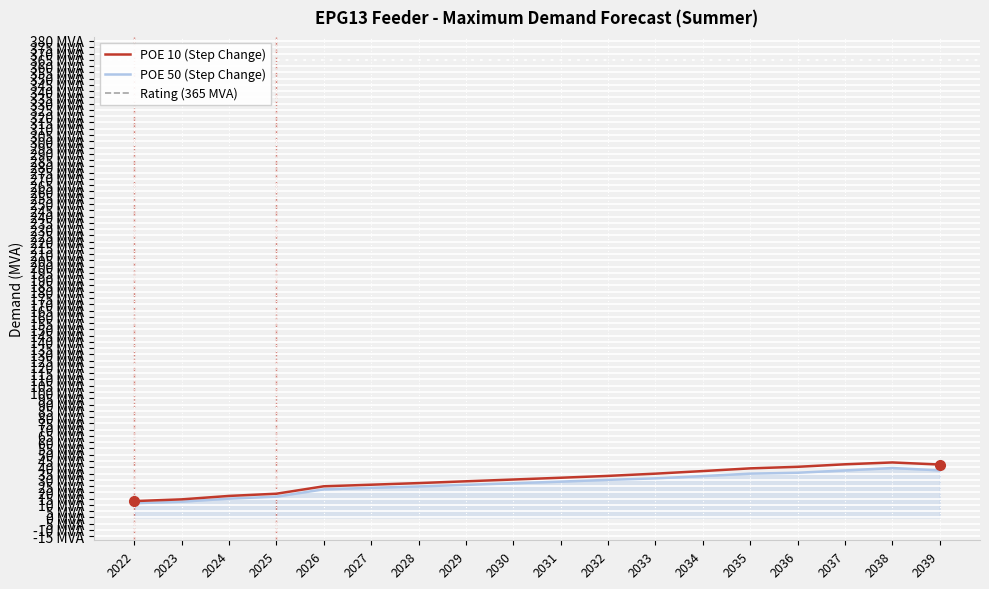

True or false: POE 10 (Step Change) has more than 2 interior local peaks.

False